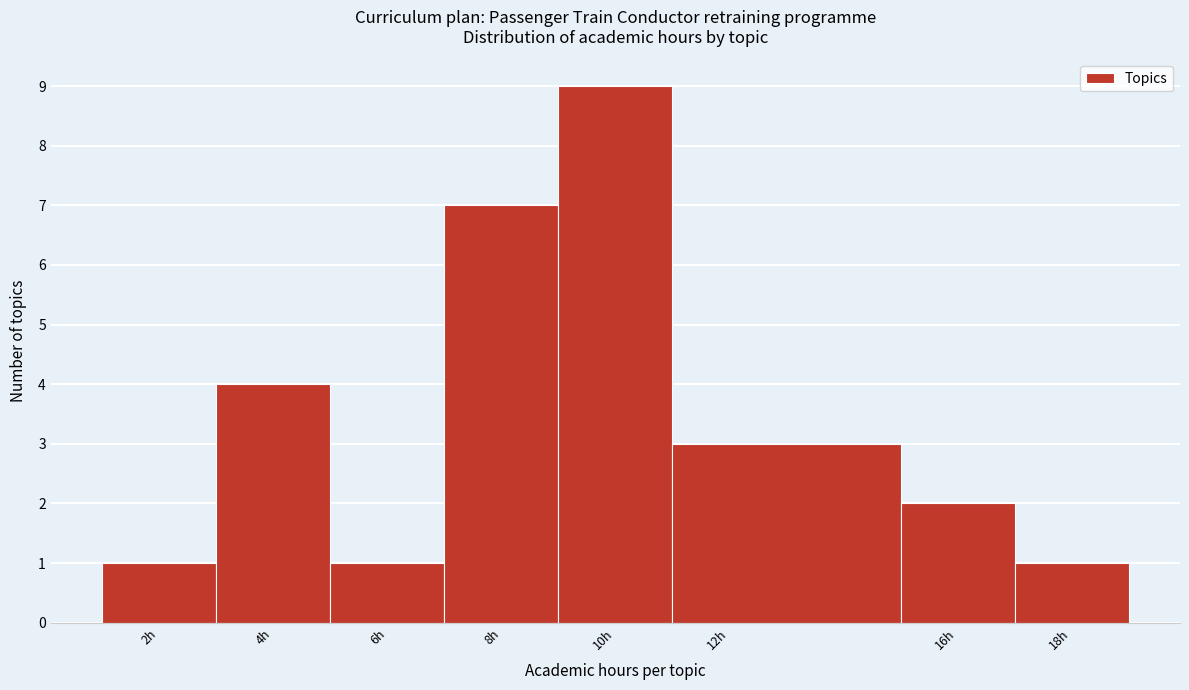

Over which range of the x-axis is the bar tallest?

9 to 11